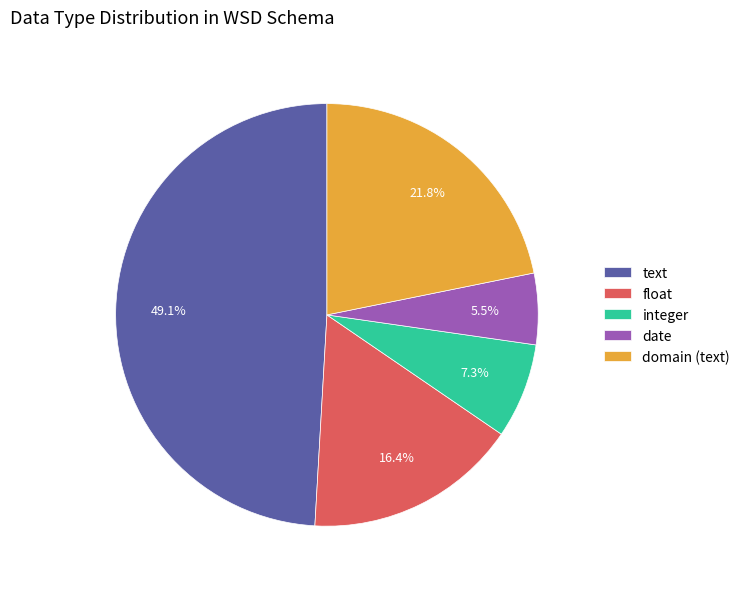

What is the ratio of the value at domain (text) to the value at date?

4.0